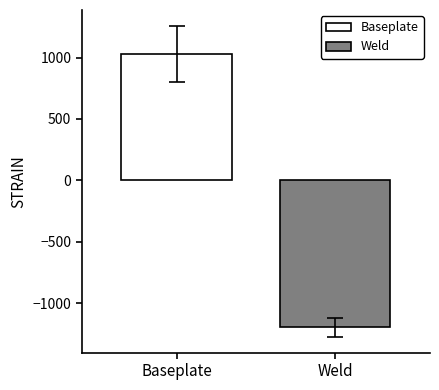

What are all the series names shown in the legend?

Baseplate, Weld